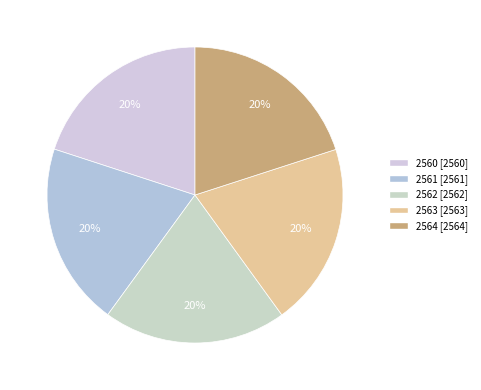

Between 2561 and 2562, which is larger?

2562